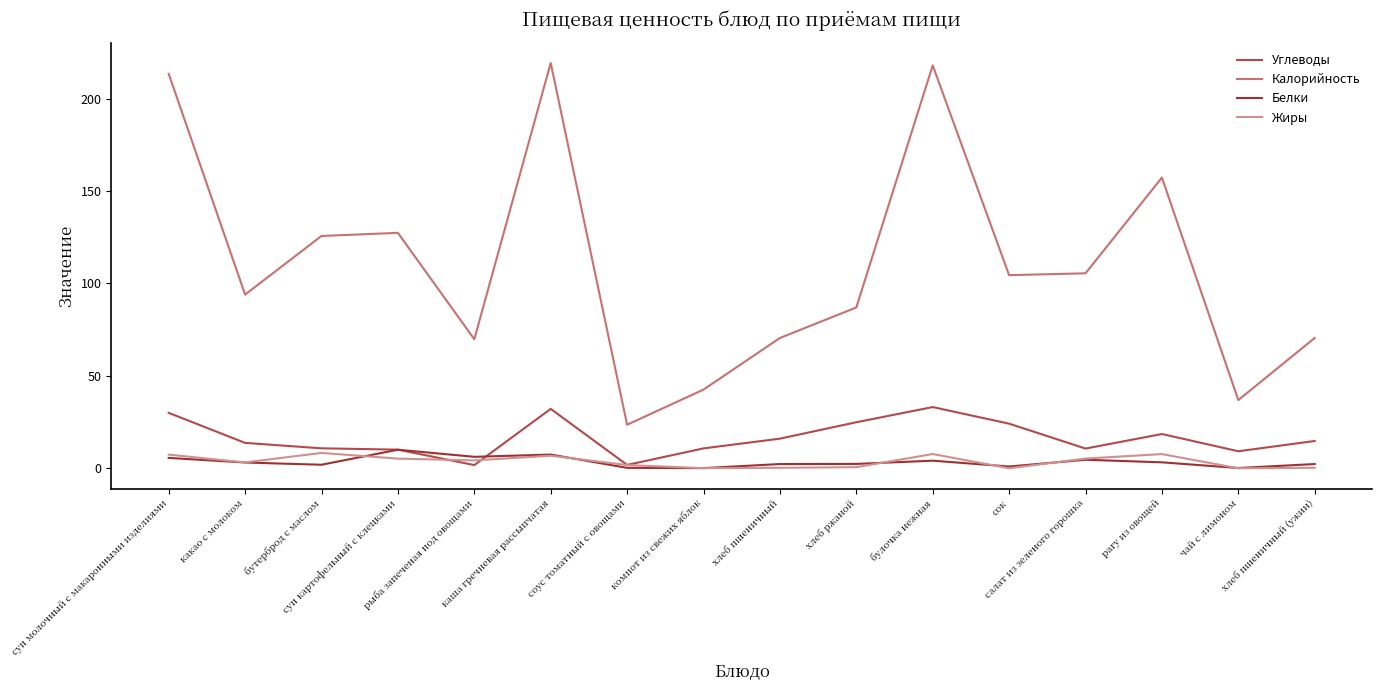

True or false: Калорийность and Белки cross at least once.

False